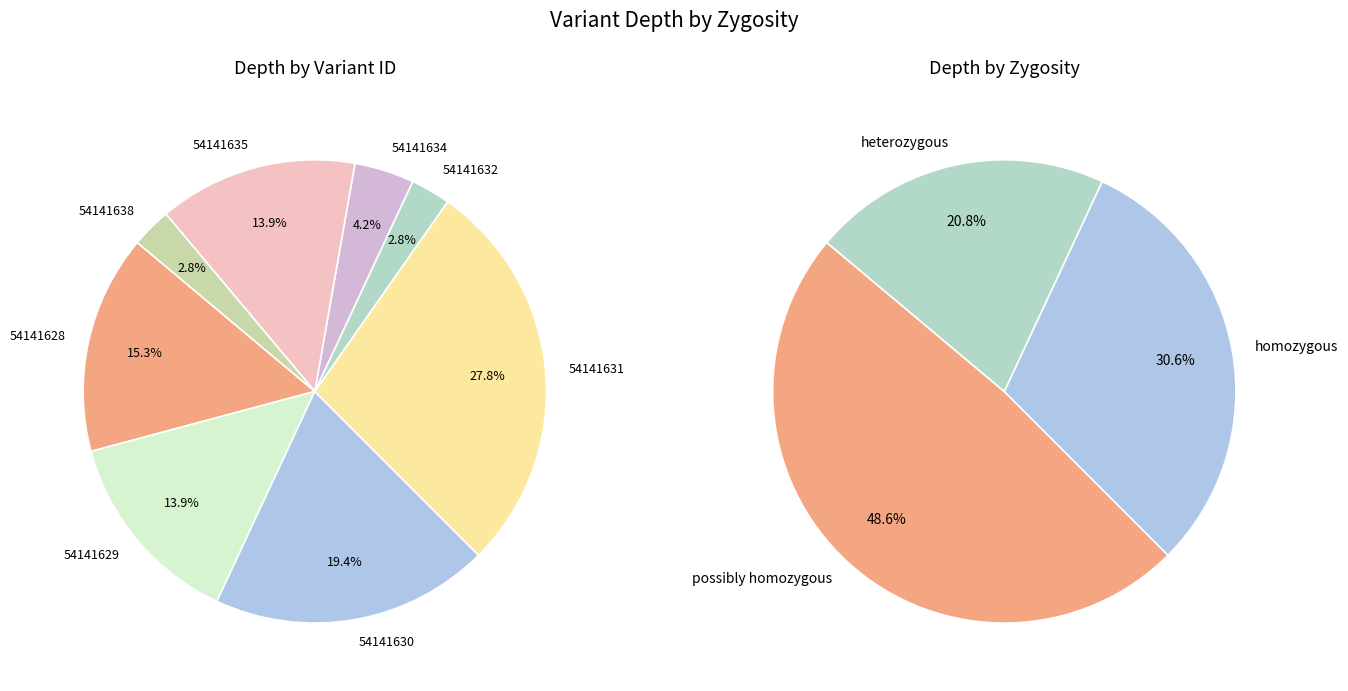

What is the change in value from 54141630 to 54141634?

-11